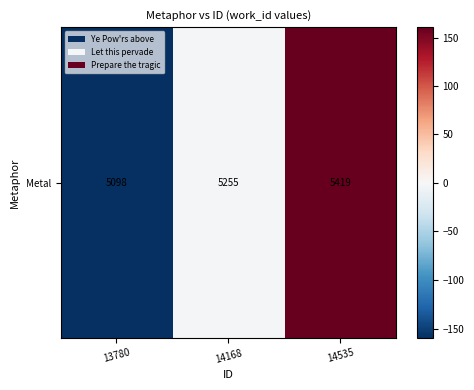

Which category has the highest value across all series?

14535